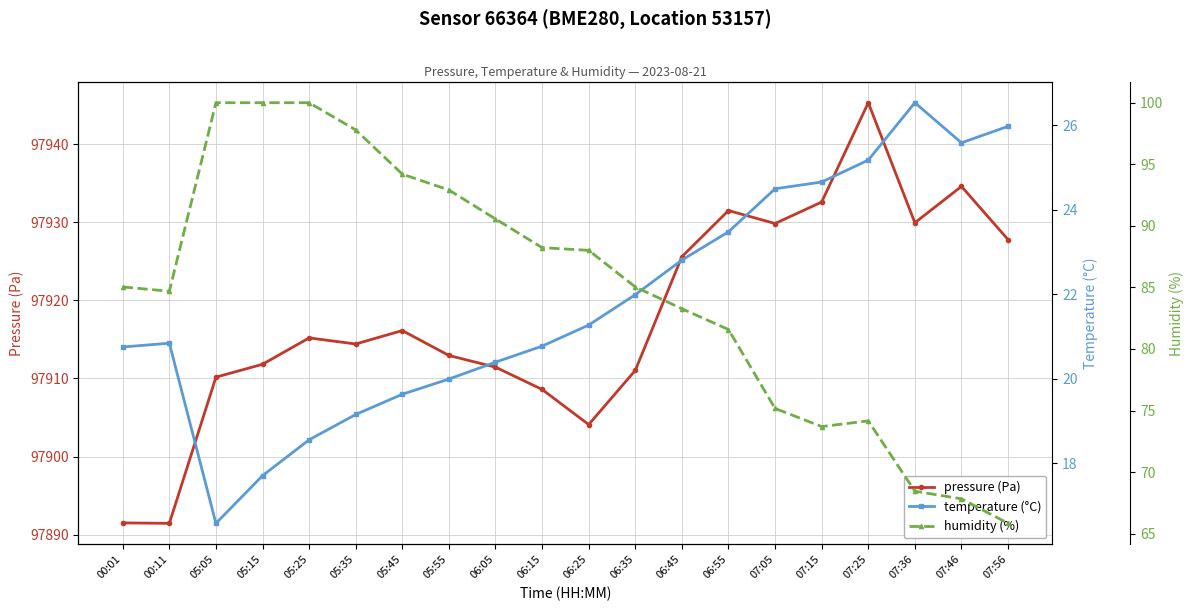

True or false: humidity (%) and pressure (Pa) intersect in this chart.

False